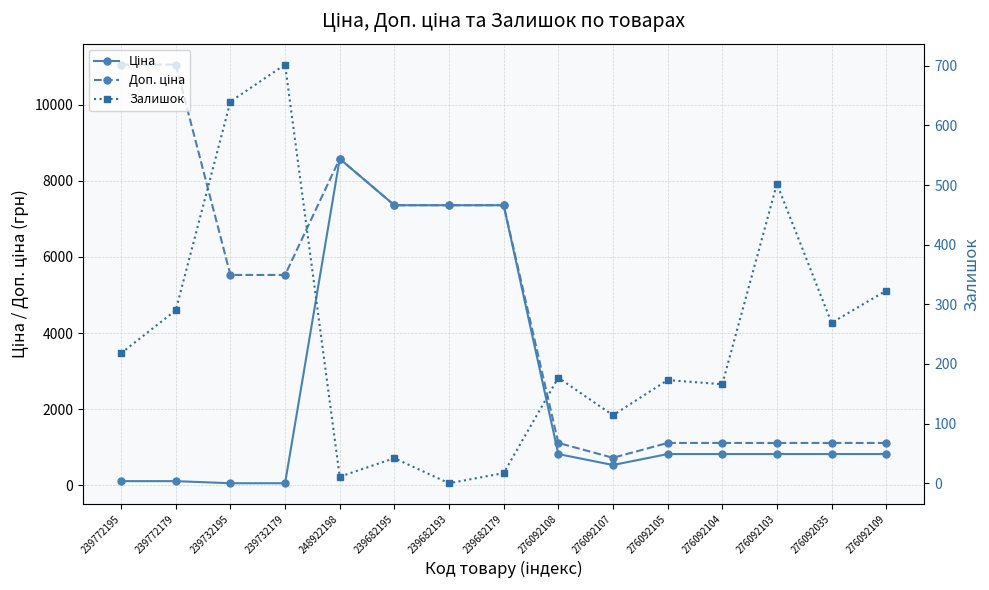

The Ціна series shows 432.3 at 276092104. True or false?

False